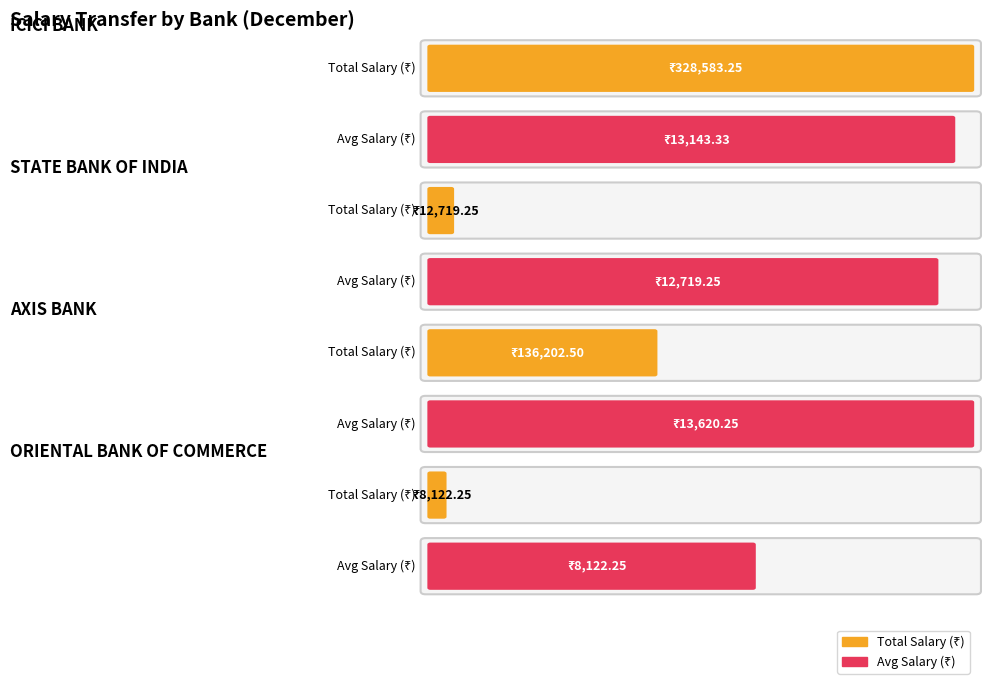

What is the label of the 1st bar from the right?

ORIENTAL BANK OF COMMERCE